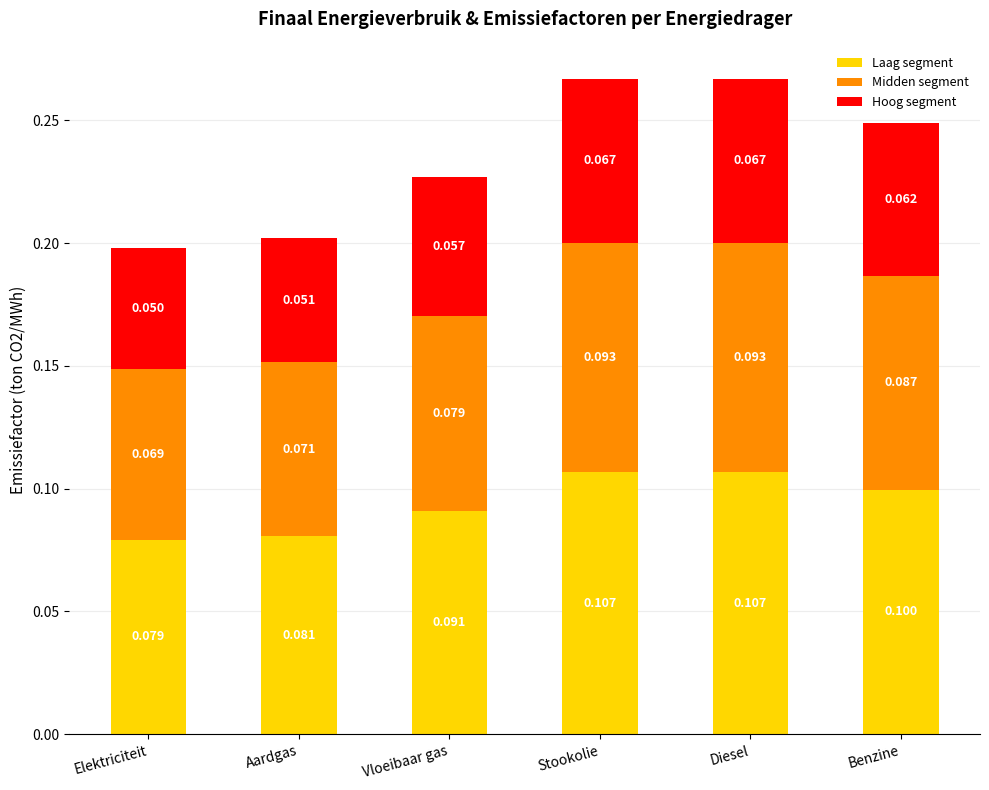

Count the number of categories in the chart.

6